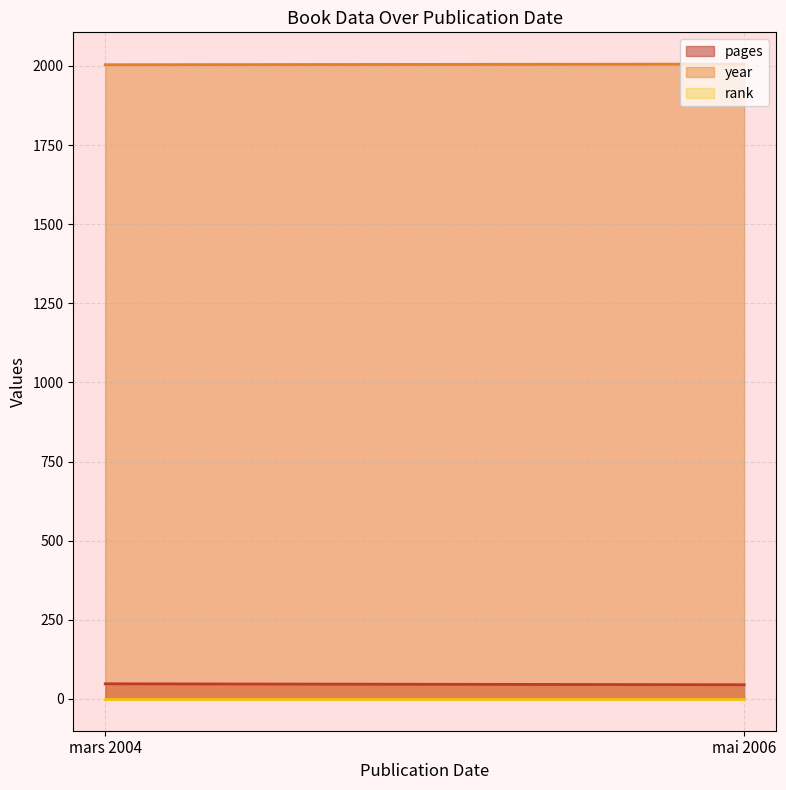

What is the average value of the pages series?

46